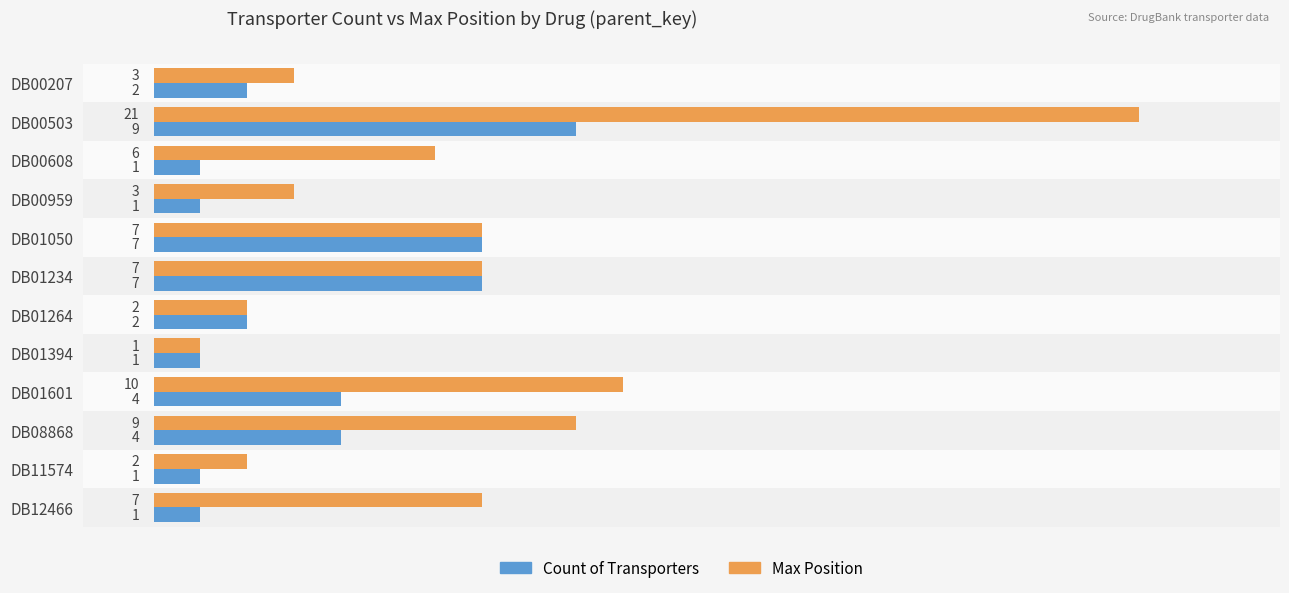

Which category has the lowest value in the Max Position series?

DB01394